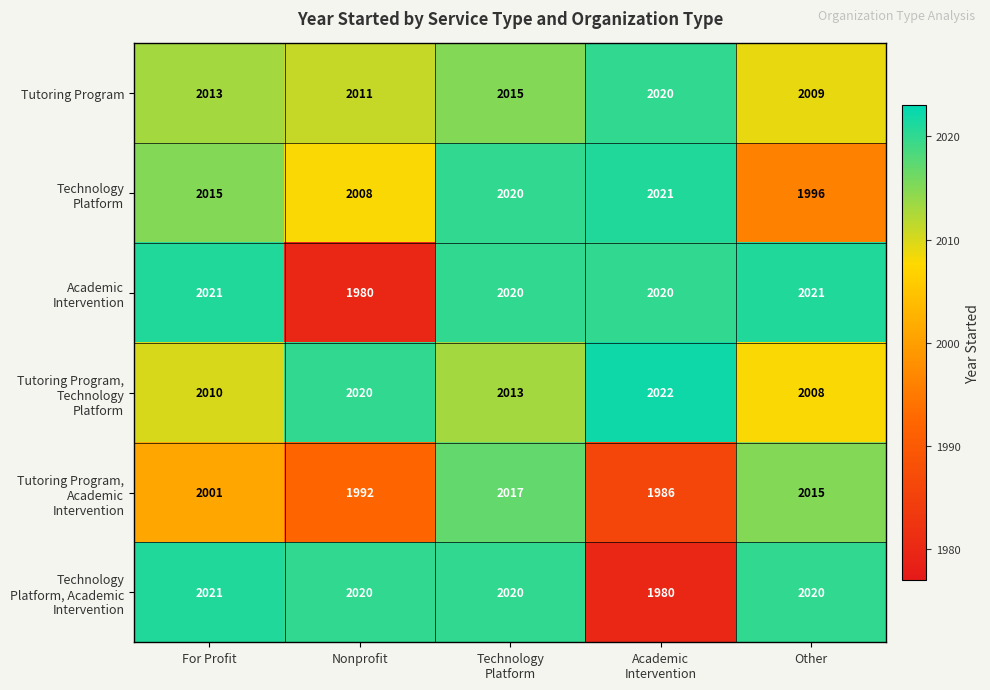

Count the number of data series in this chart.

6